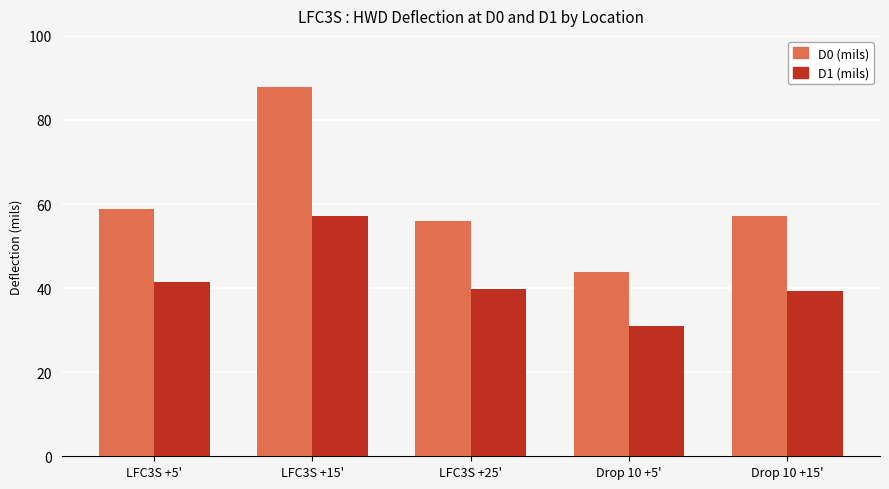

Rank the categories by D0 (mils) value from highest to lowest.

LFC3S +15', LFC3S +5', Drop 10 +15', LFC3S +25', Drop 10 +5'